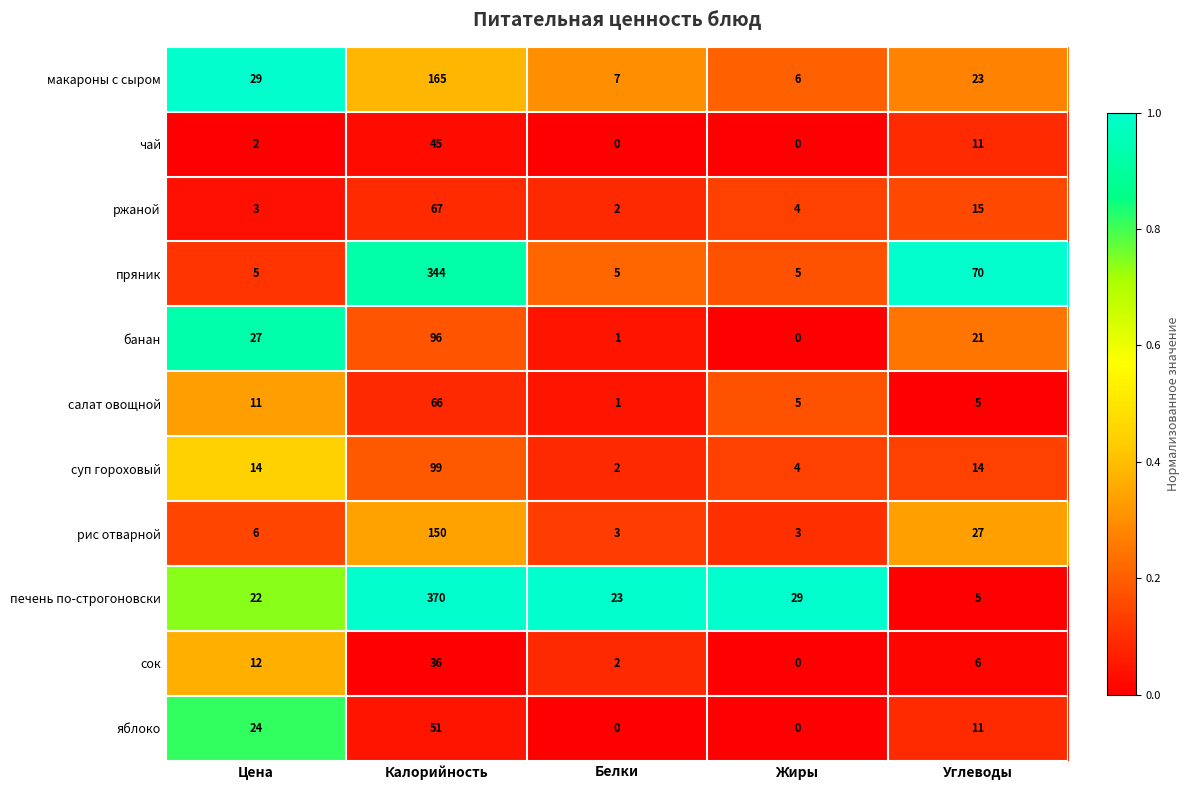

What is the spread (max minus min) of values at Углеводы?

65